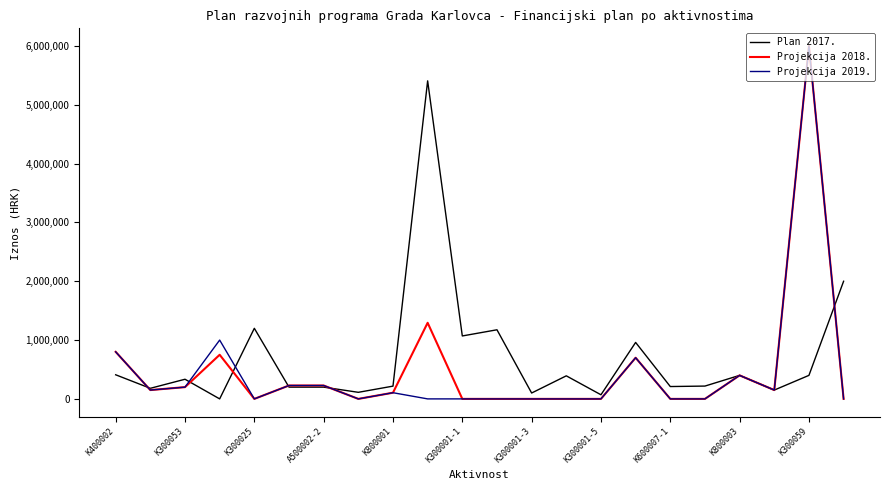

How many intersections are there between Projekcija 2019. and Plan 2017.?

6